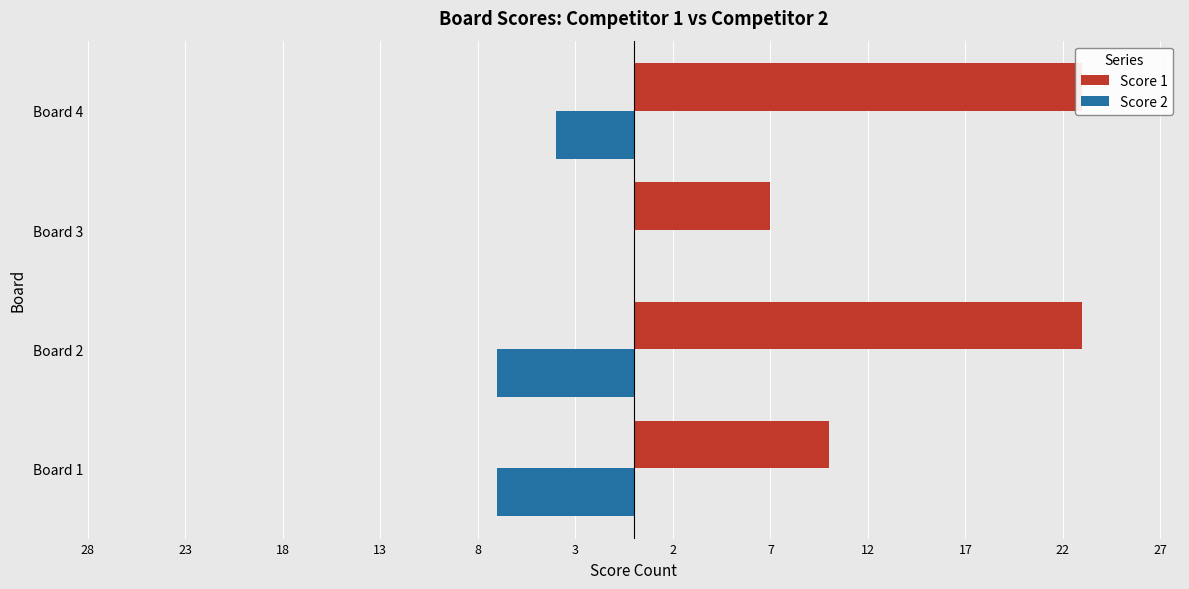

The value of Score 1 at Board 3 is 5. True or false?

False